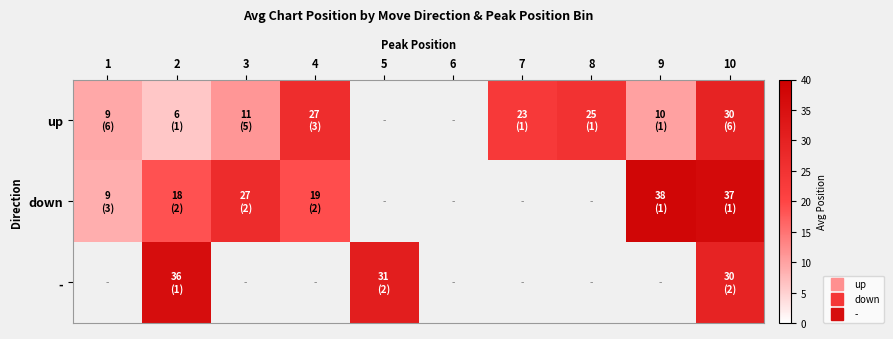

What is the smallest value displayed?

6.0